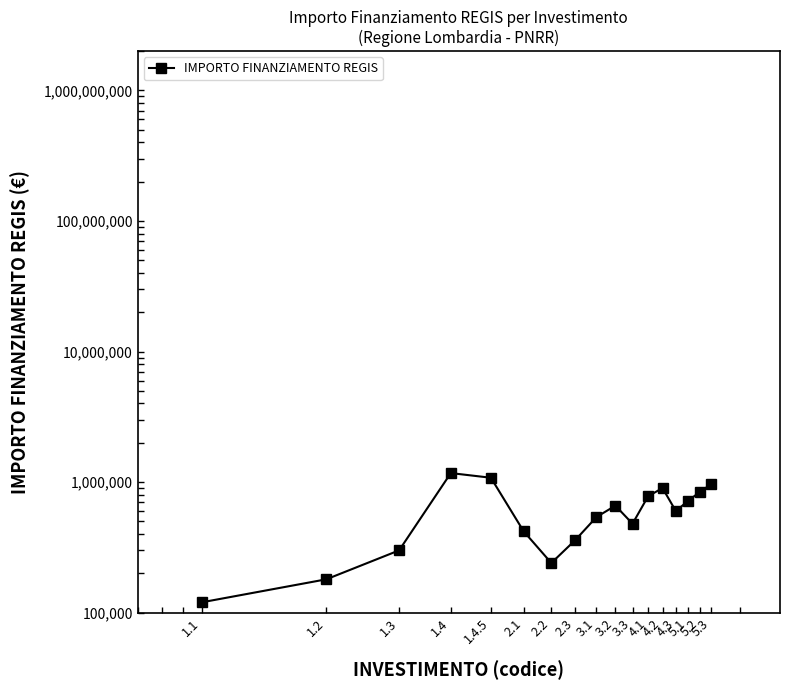

True or false: the data shows 839524 at 5.2.

True